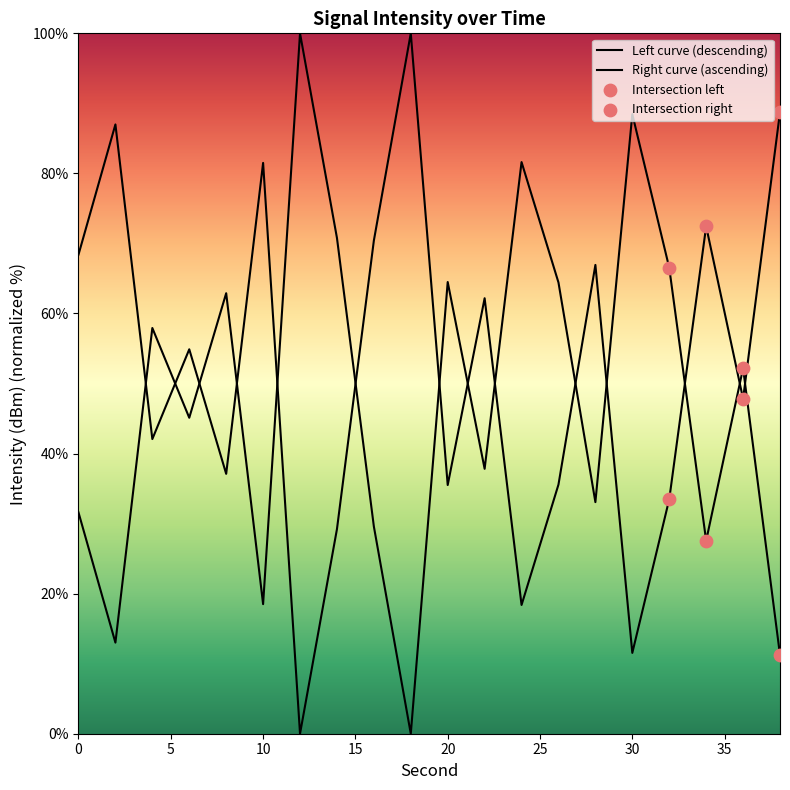

Between 30 and 4, which is larger?

30